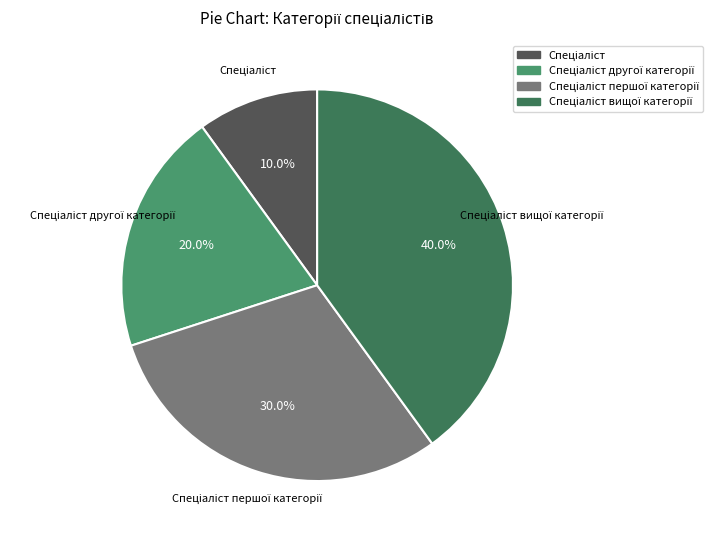

Is there any slice that represents more than half of the pie?

No